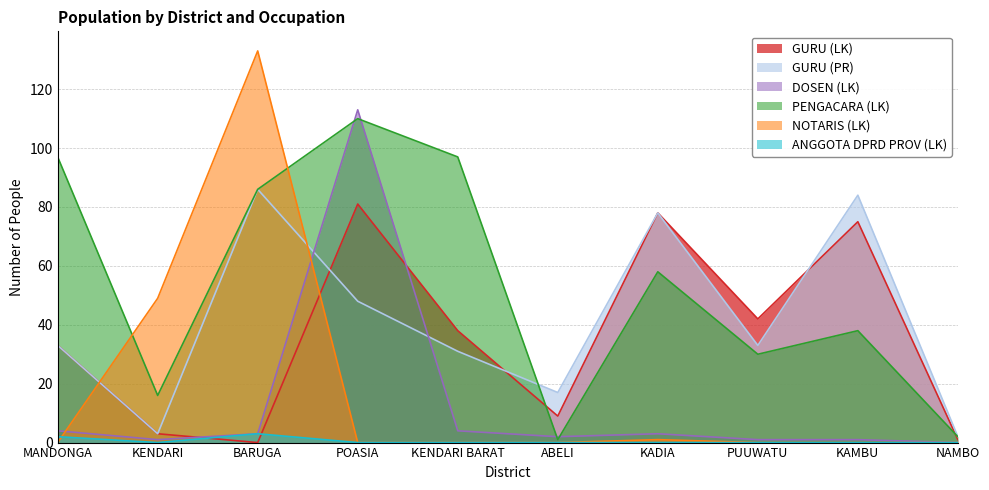

How many distinct data groups are displayed?

6